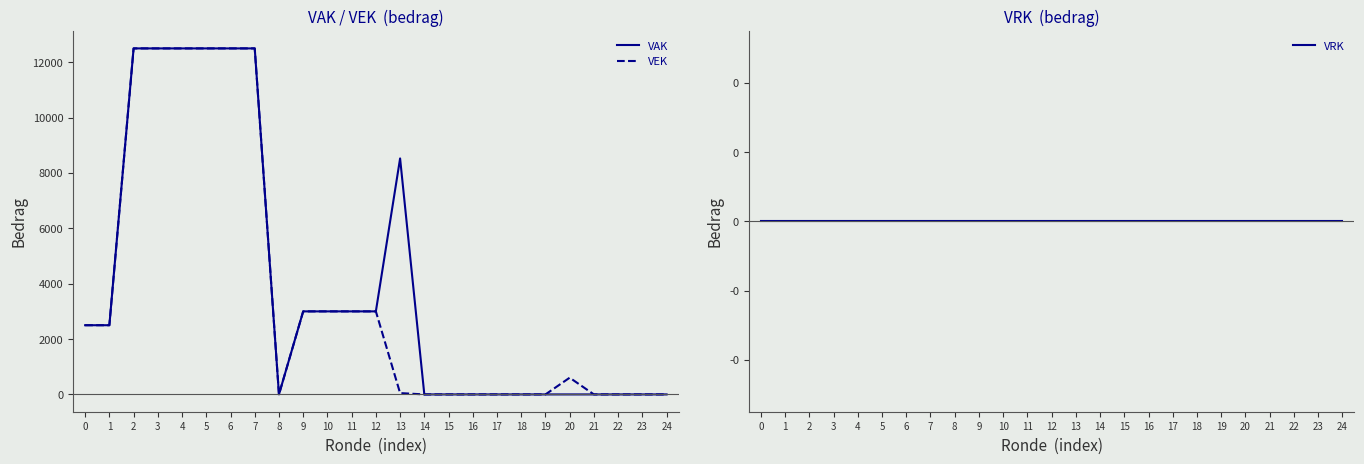

The VAK series shows 8077 at 5. True or false?

False